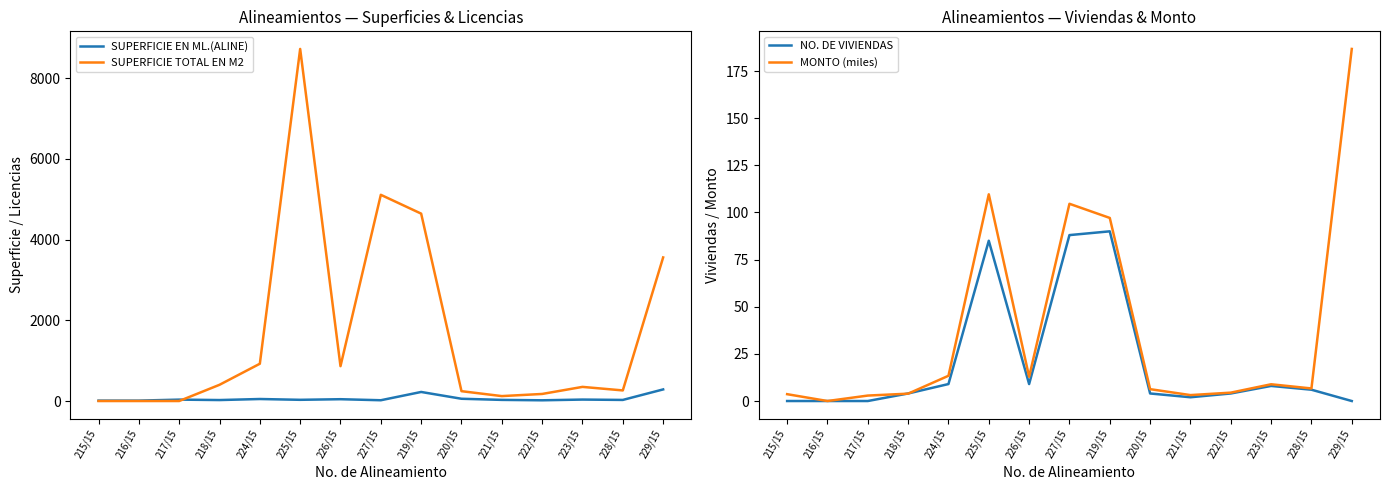

What is the label of the 6th point from the left?

225/15